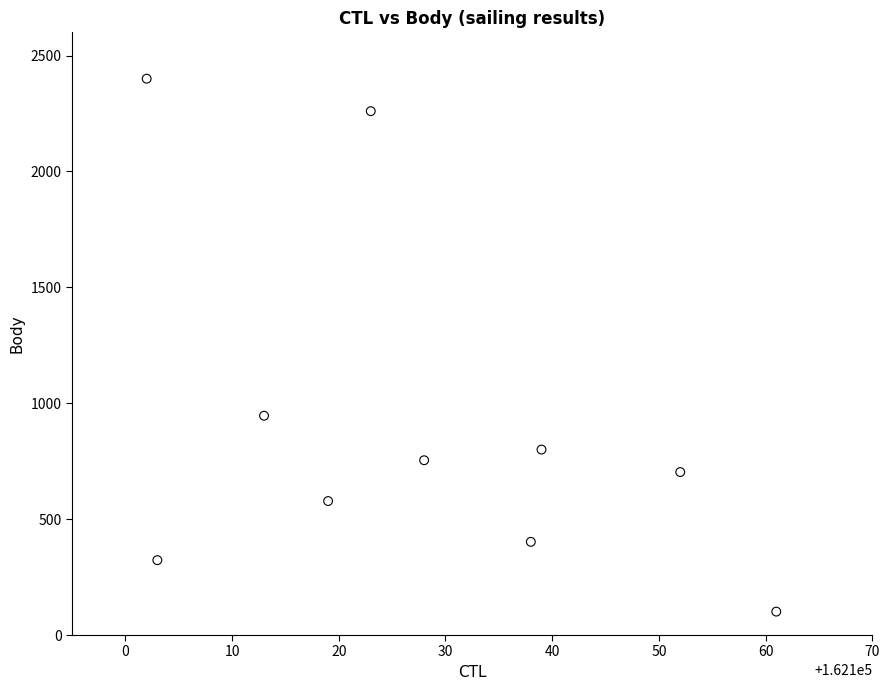

What Y value in the scatter plot is closest to 1250?

946